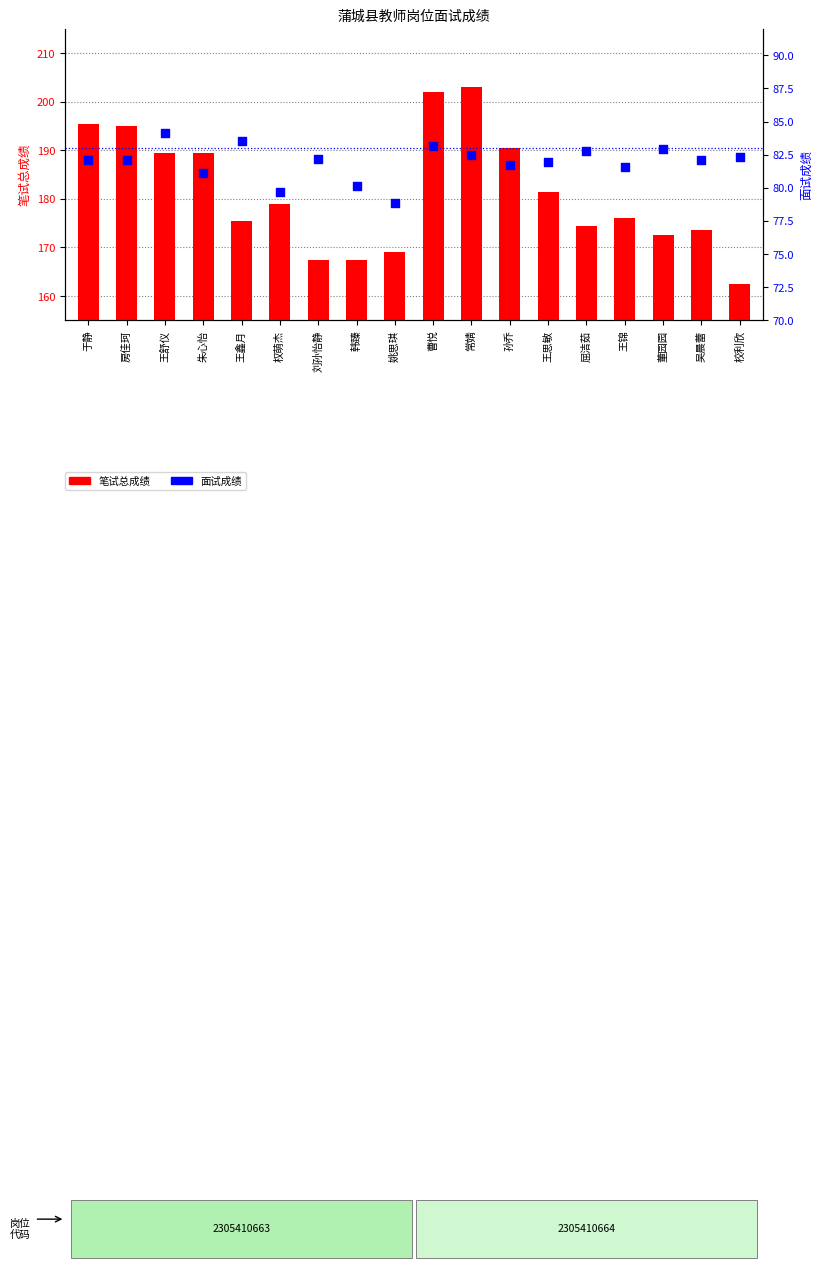

What are all the series names shown in the legend?

笔试总成绩, 面试成绩